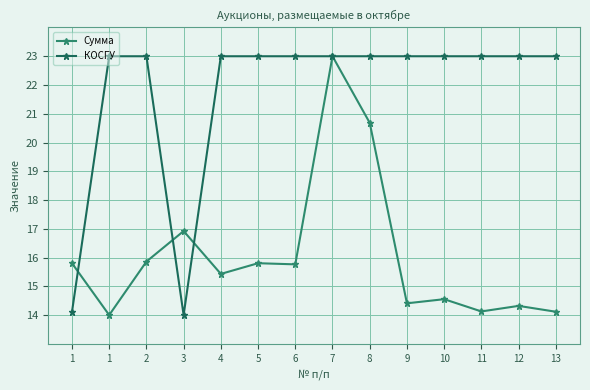

How many lines are shown in the chart?

2